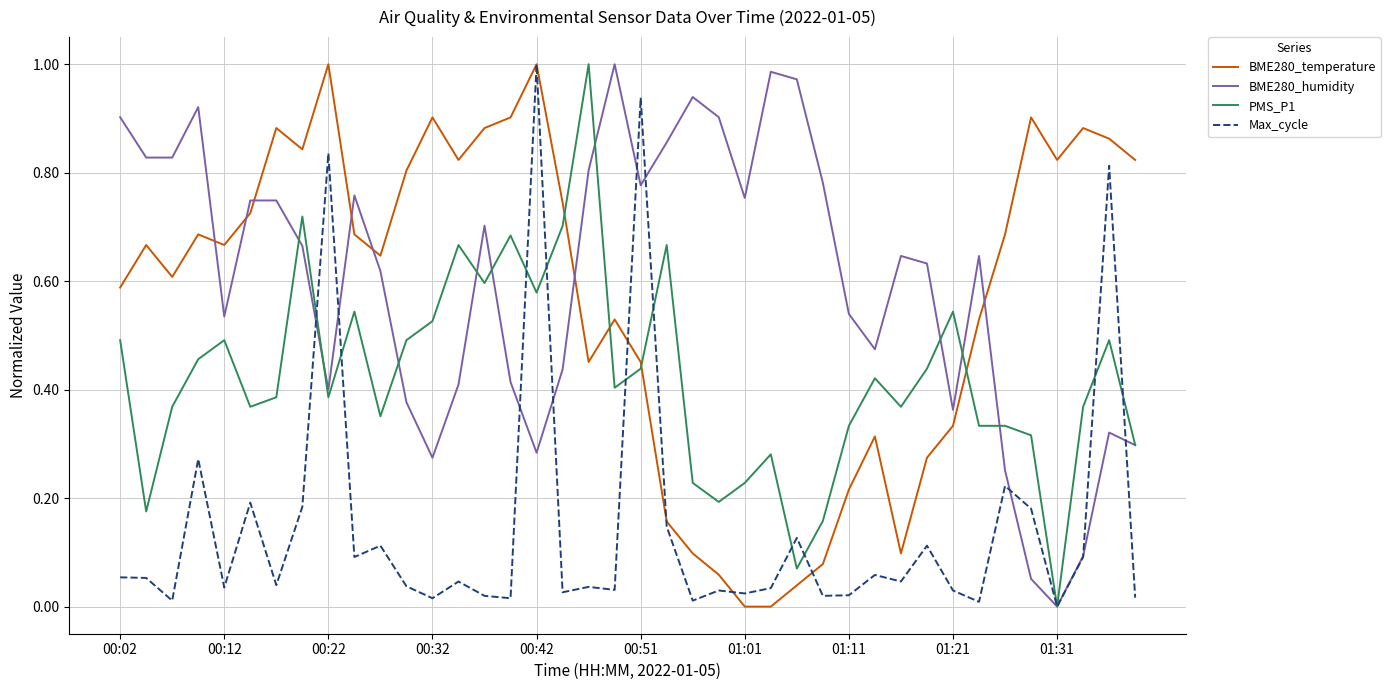

At which label does PMS_P1 reach its minimum?

01:31